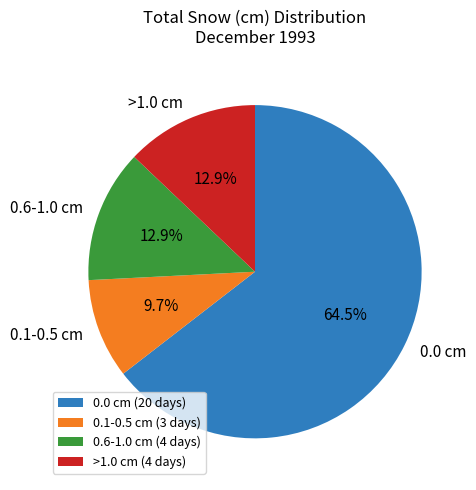

Which has a higher value, 0.6-1.0 cm or 0.0 cm?

0.0 cm